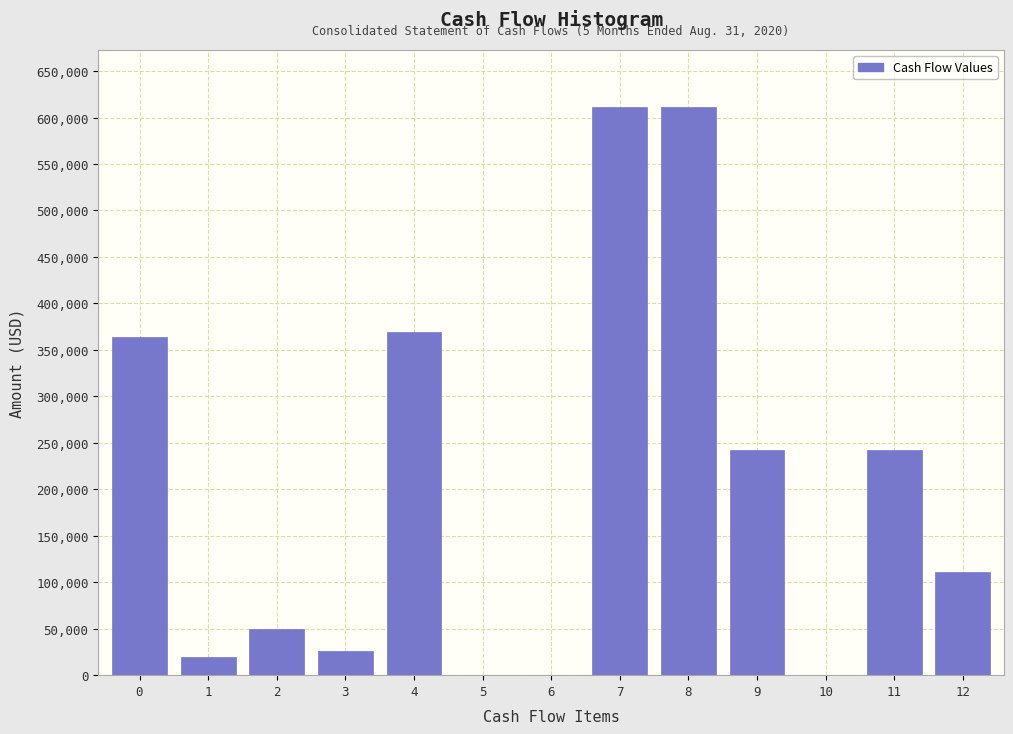

What is the maximum value shown in the chart?

611507